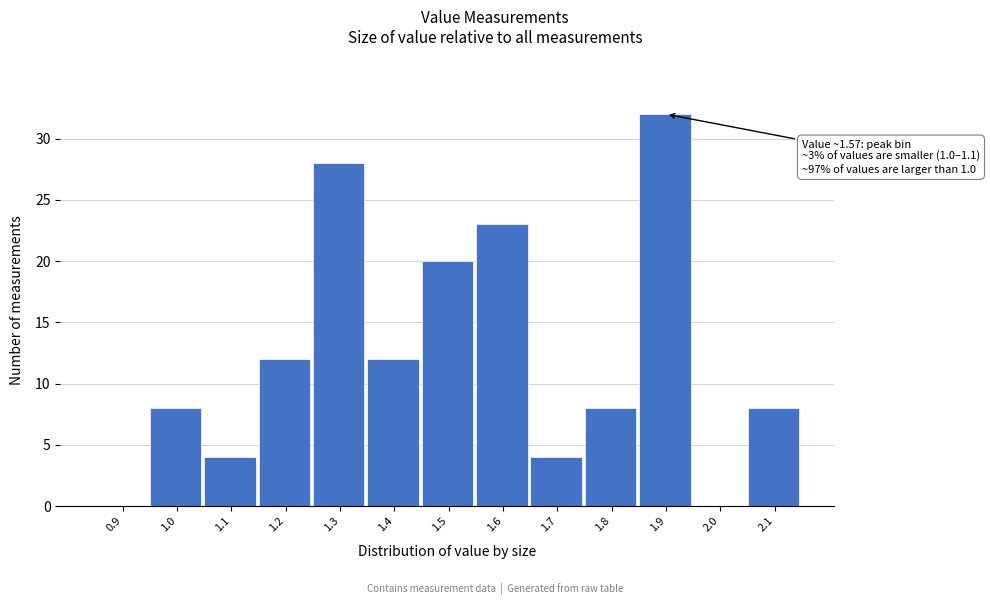

Reading left to right, list all the values displayed in this chart.

0.9=0	1.0=8	1.1=4	1.2=12	1.3=28	1.4=12	1.5=20	1.6=23	1.7=4	1.8=8	1.9=32	2.0=0	2.1=8